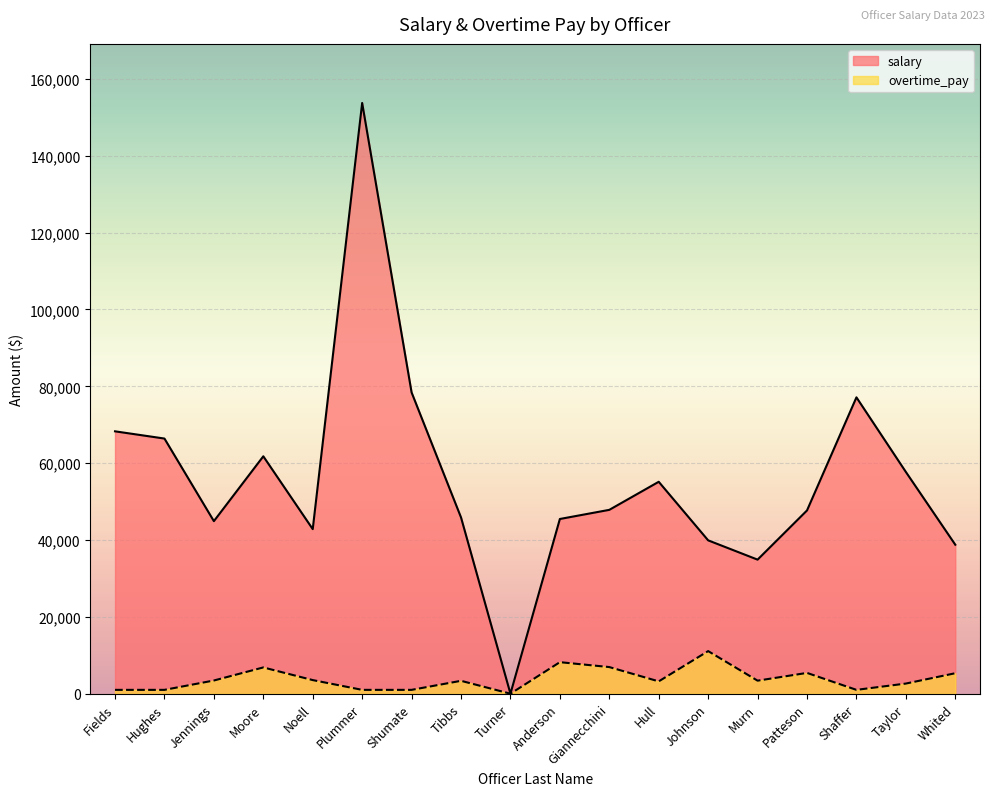

What is the label of the 3rd point from the right?

Shaffer